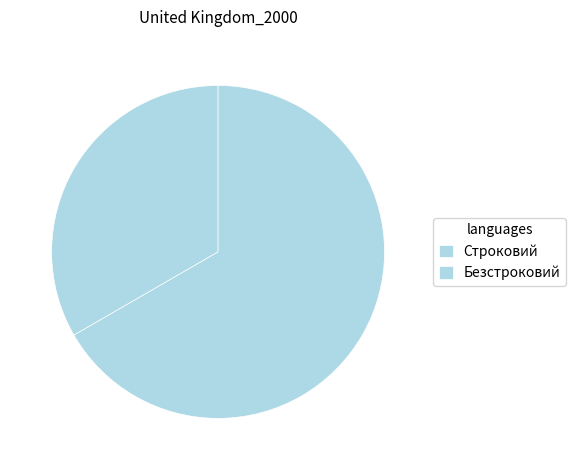

Approximately how many times larger is the value at Строковий compared to Безстроковий?

0.5